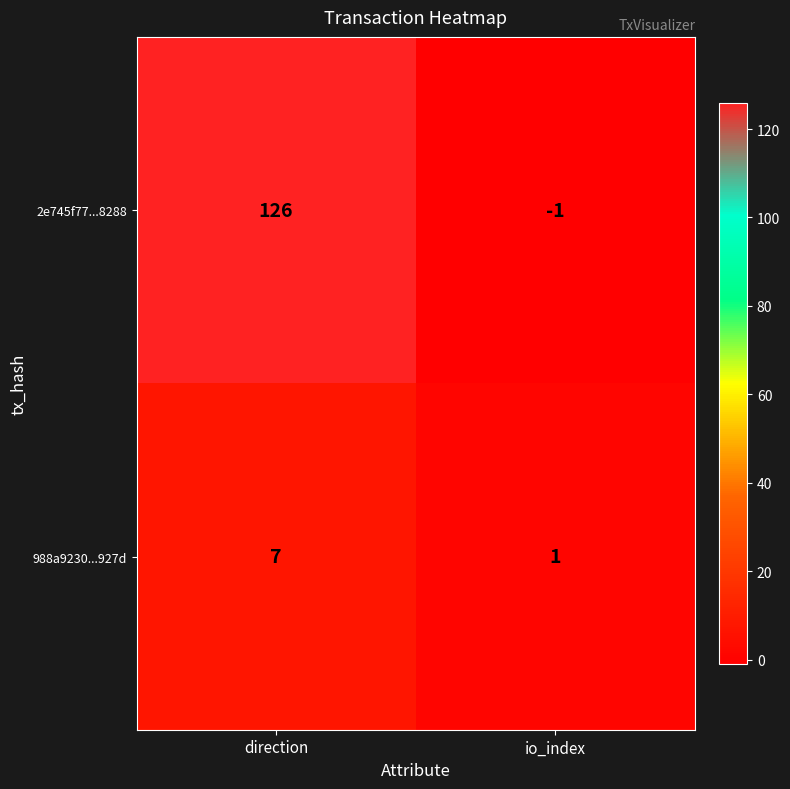

At which category does the chart reach its peak across all series?

direction